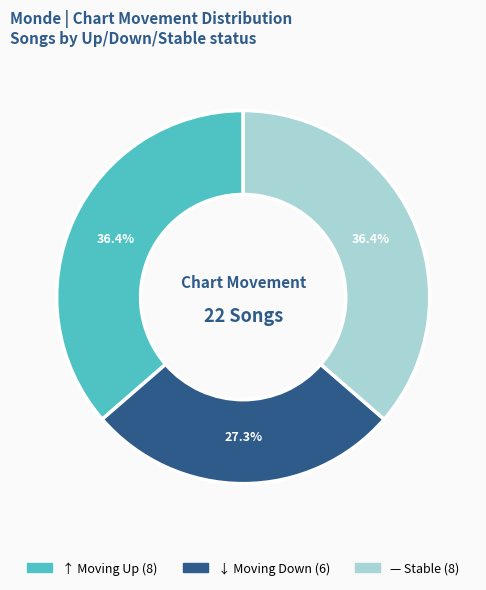

To the nearest percent, what is the difference between the largest and smallest slice percentages?

9%